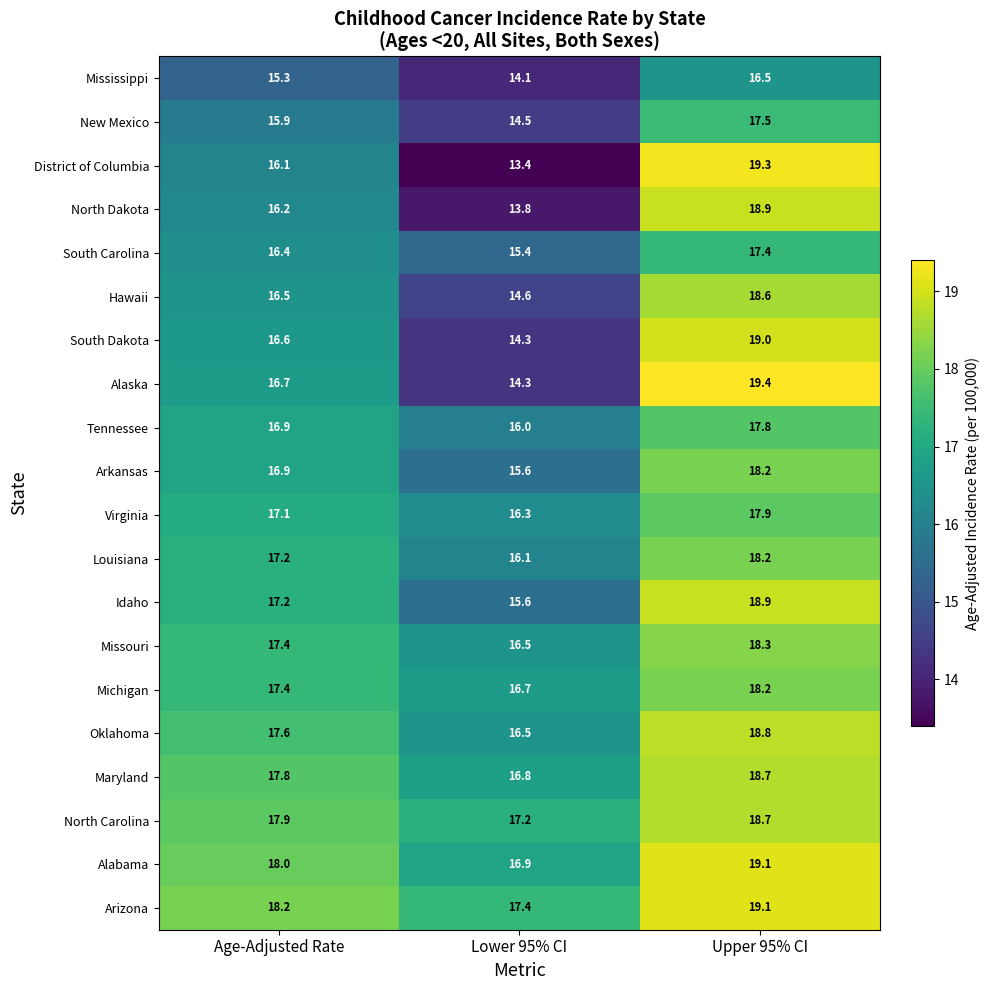

True or false: Arizona has a value of 9.9 at Lower 95% CI.

False